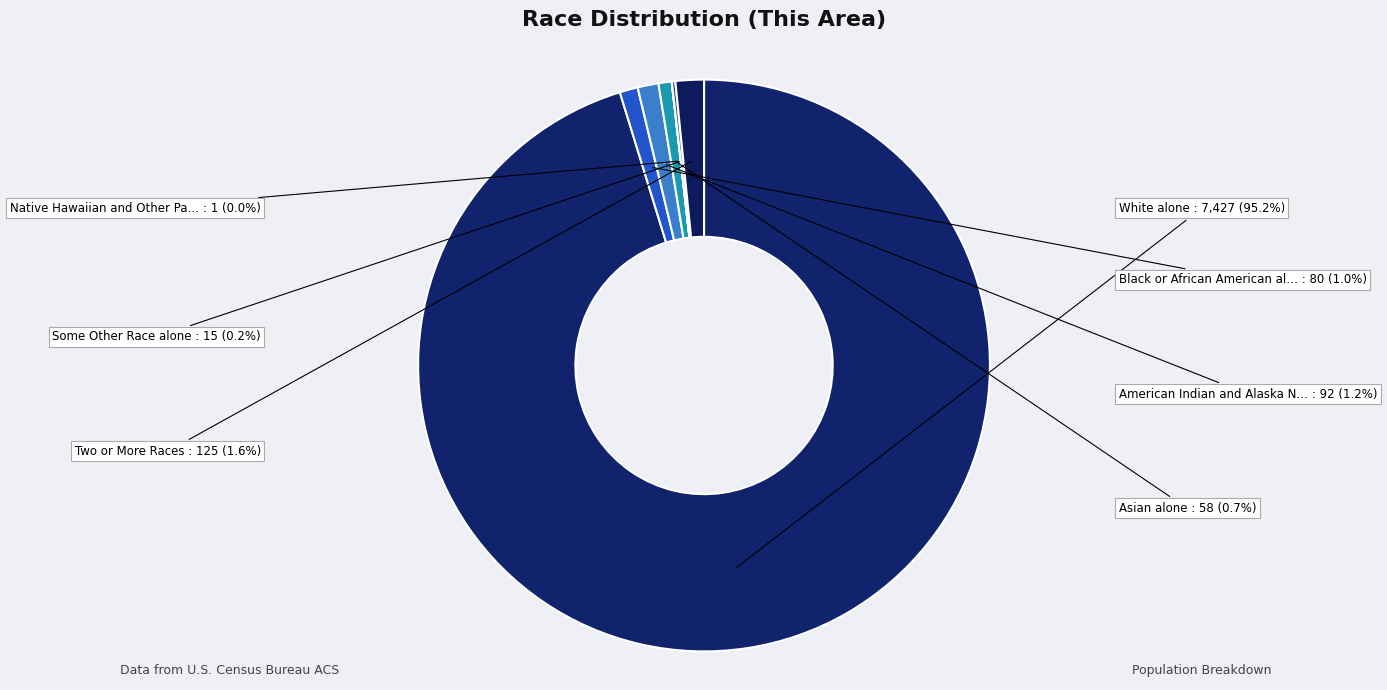

Is there any slice that represents more than half of the pie?

Yes